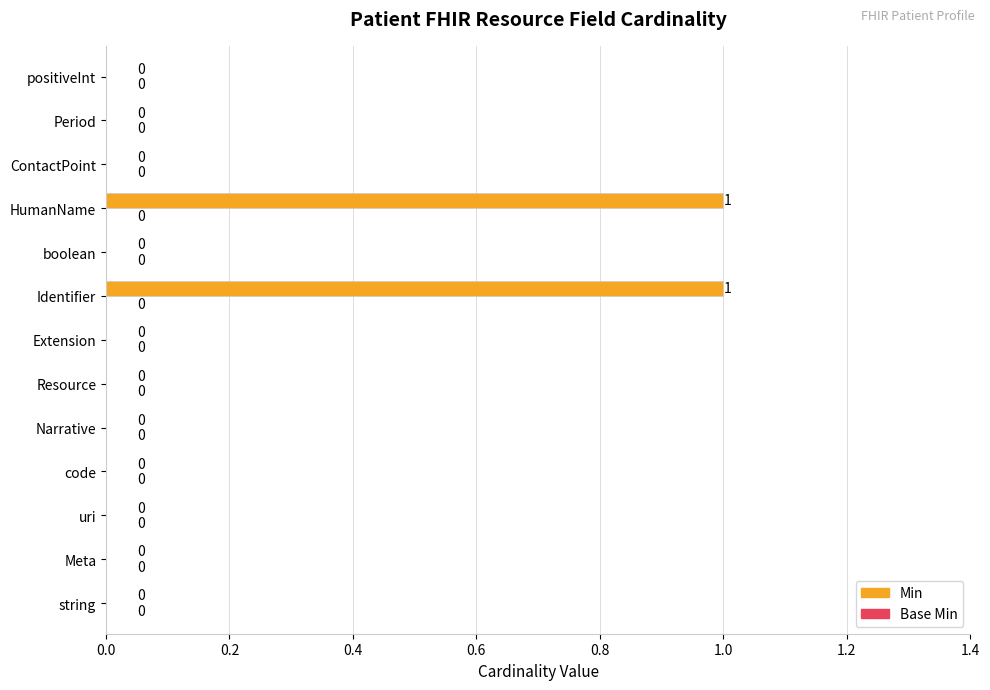

Reading top to bottom, transcribe all the data shown in this chart.

positiveInt=0	Period=0	ContactPoint=0	HumanName=1	boolean=0	Identifier=1	Extension=0	Resource=0	Narrative=0	code=0	uri=0	Meta=0	string=0